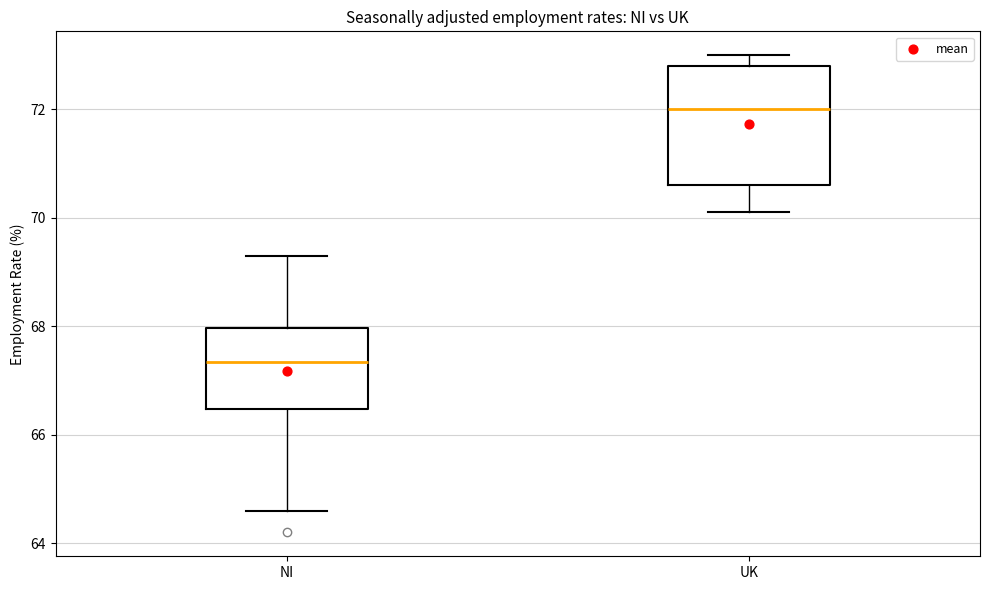

Reading left to right, read every box against the y-axis: the position of its median line, the range the box covers, and the ends of its whiskers. The values are not printed on the chart, so give them approximately, as read against the axis.

NI: median 67.4, box 66.4 to 68.0, whiskers 64.6 to 69.4
UK: median 72.0, box 70.6 to 72.8, whiskers 70.2 to 73.0